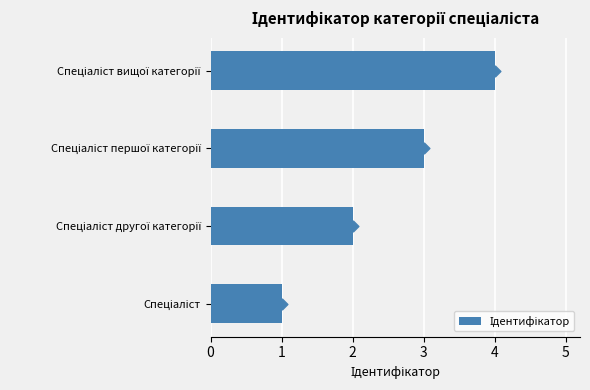

Between Спеціаліст першої категорії and Спеціаліст, which is larger?

Спеціаліст першої категорії